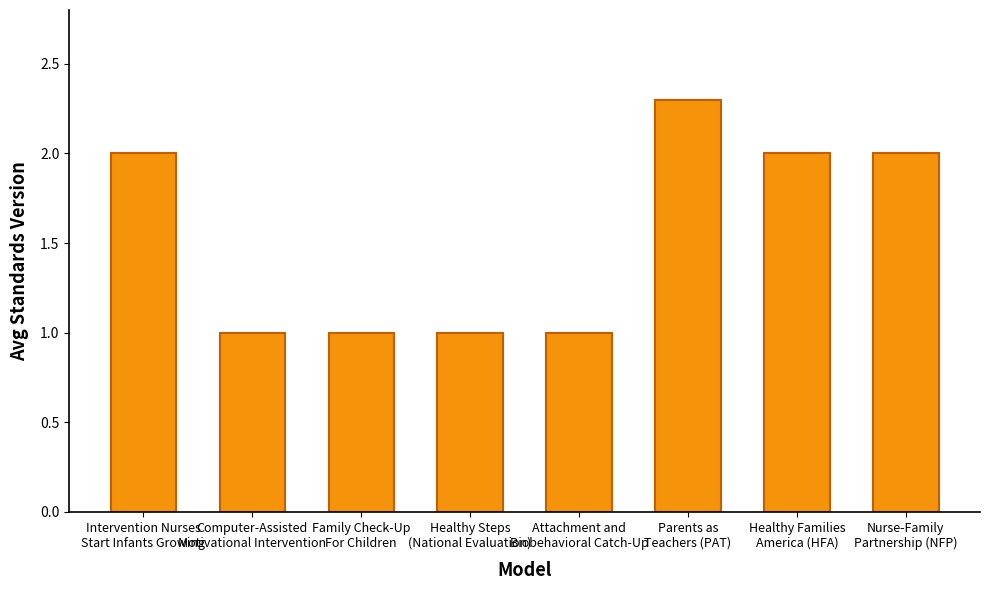

What is the sum of all values?

12.3